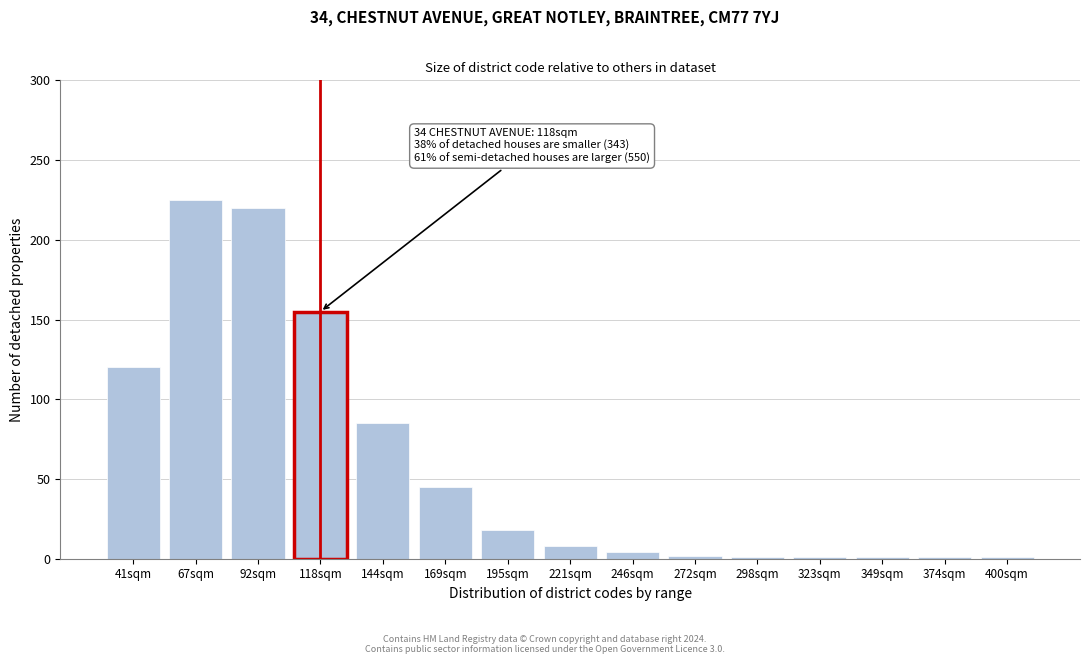

What is the change in value from 118sqm to 144sqm?

-70